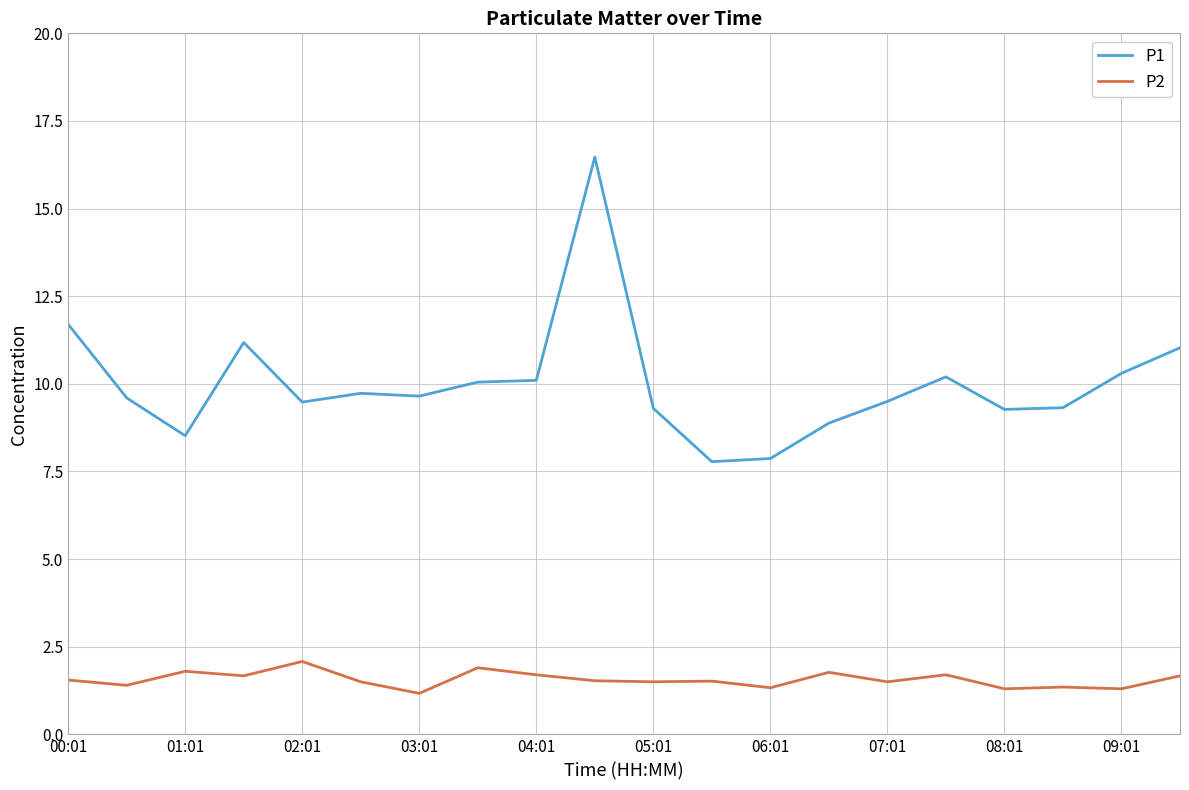

List the series in order of their overall mean, highest first.

P1, P2